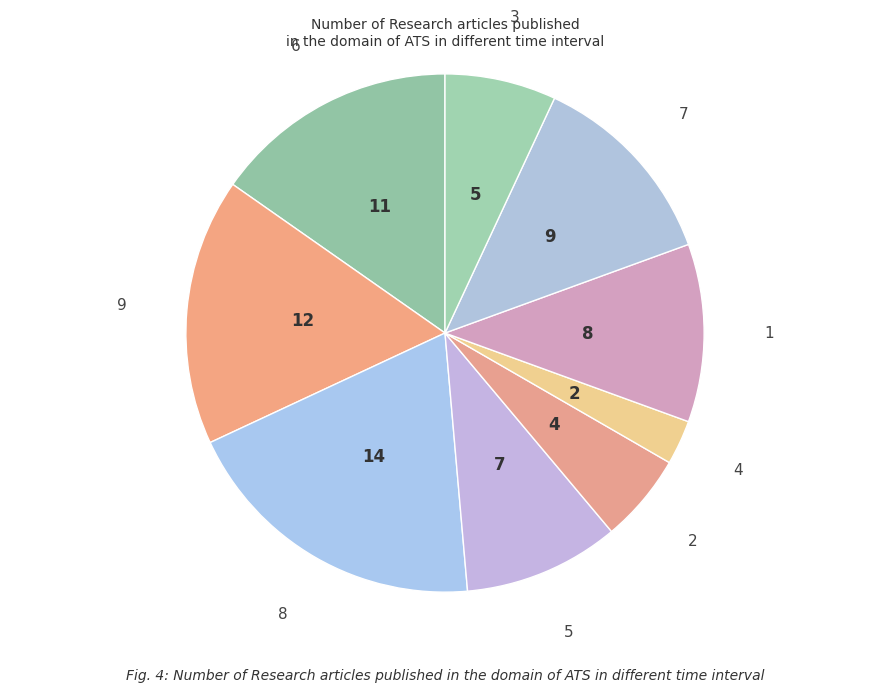

How many slices are in this pie chart?

9